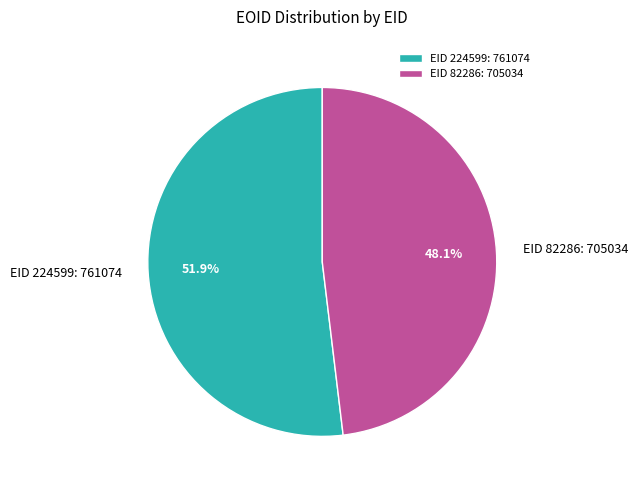

Is the sum of EID 224599: 761074 and EID 82286: 705034 greater than half?

Yes